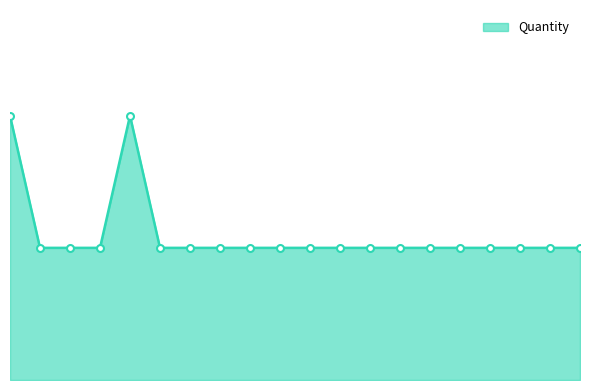

Does the chart have visible grid lines?

No